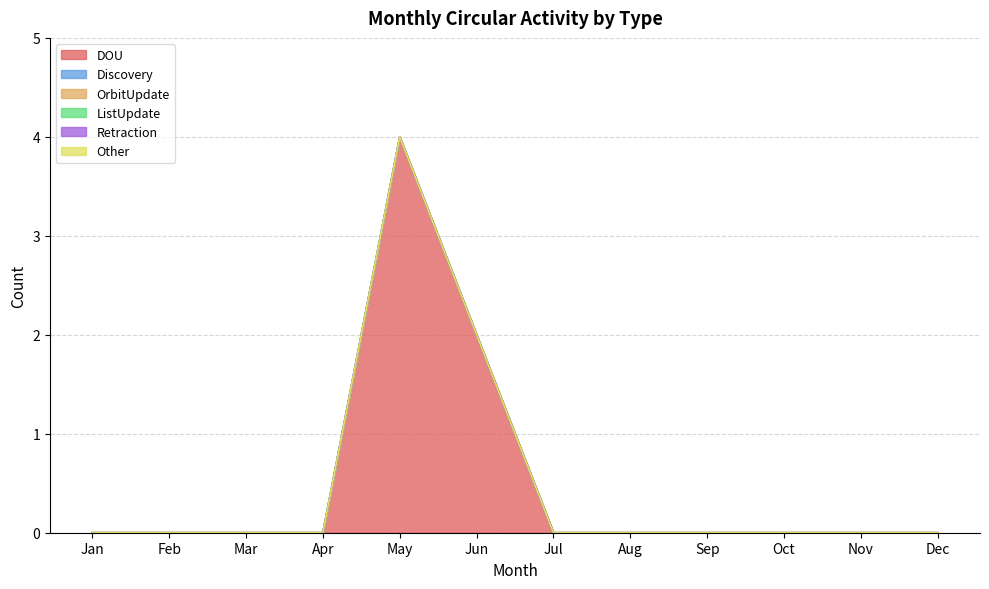

Does the chart have visible grid lines?

Yes